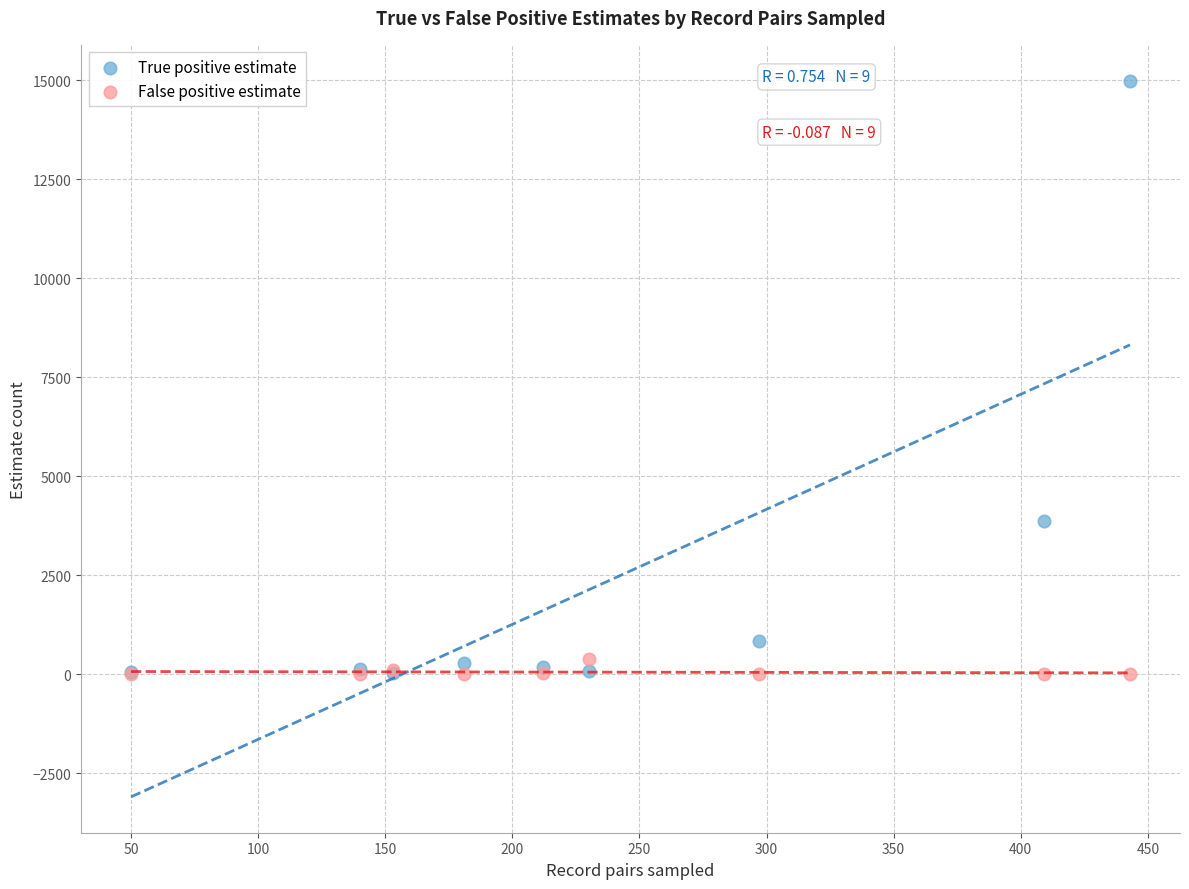

Across all series, what Y value is closest to 7496?

3885.0